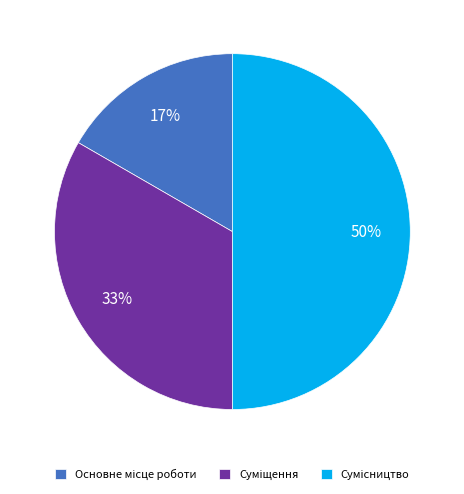

To the nearest percent, what is the difference between the largest and smallest slice percentages?

33%